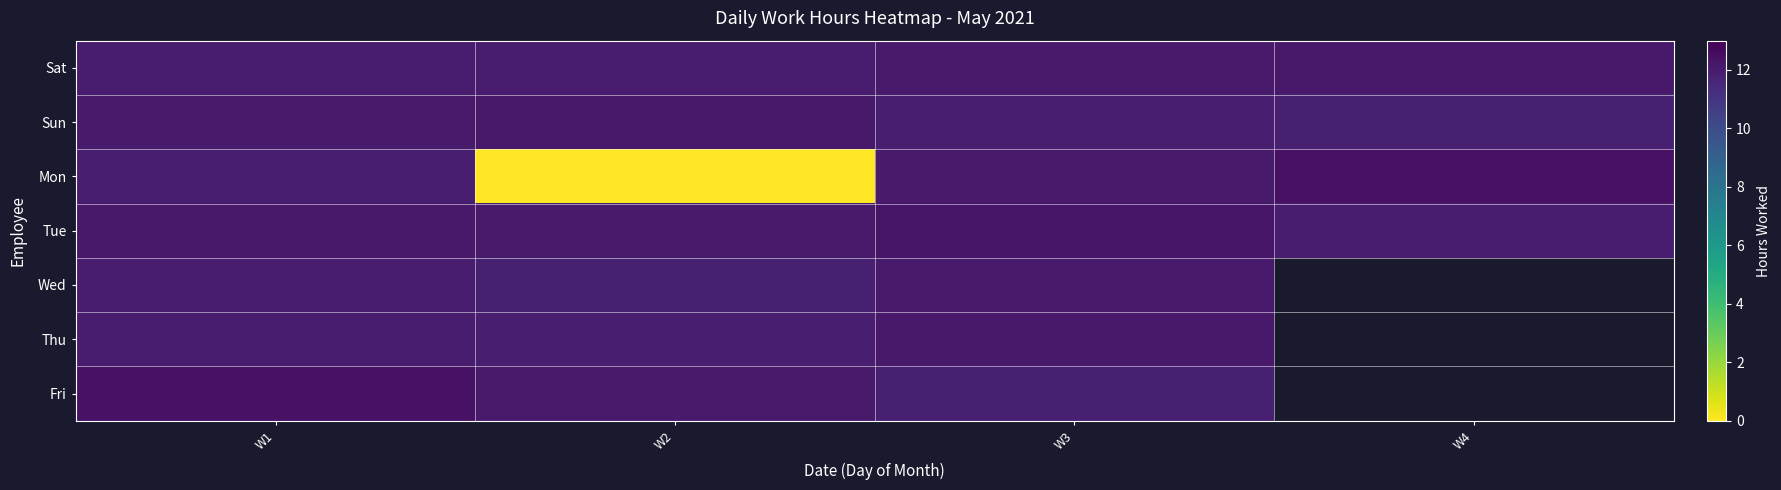

At which label does Fri reach its minimum?

W3